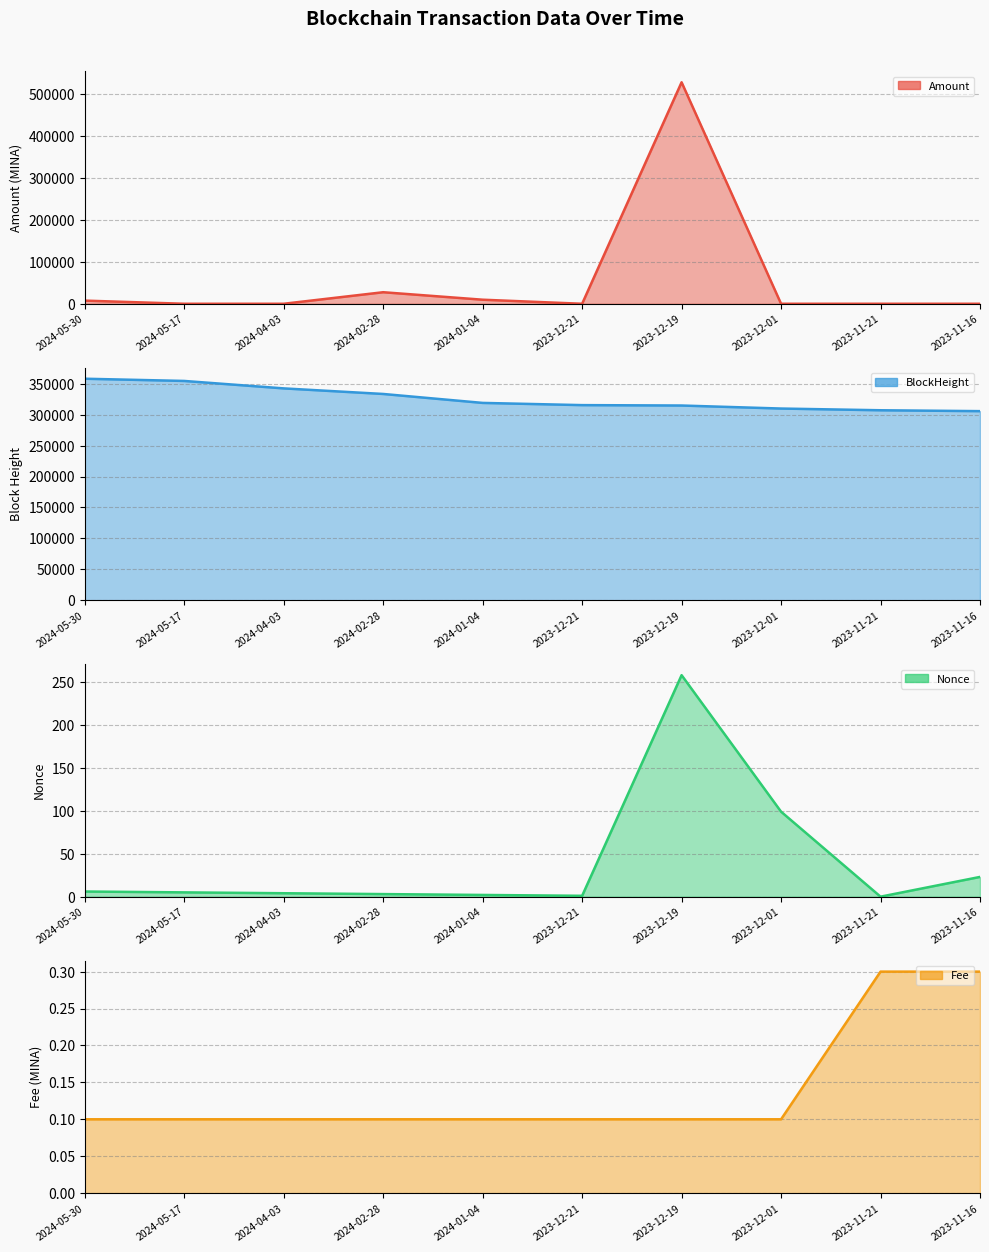

What is the maximum value for BlockHeight?

358338.0